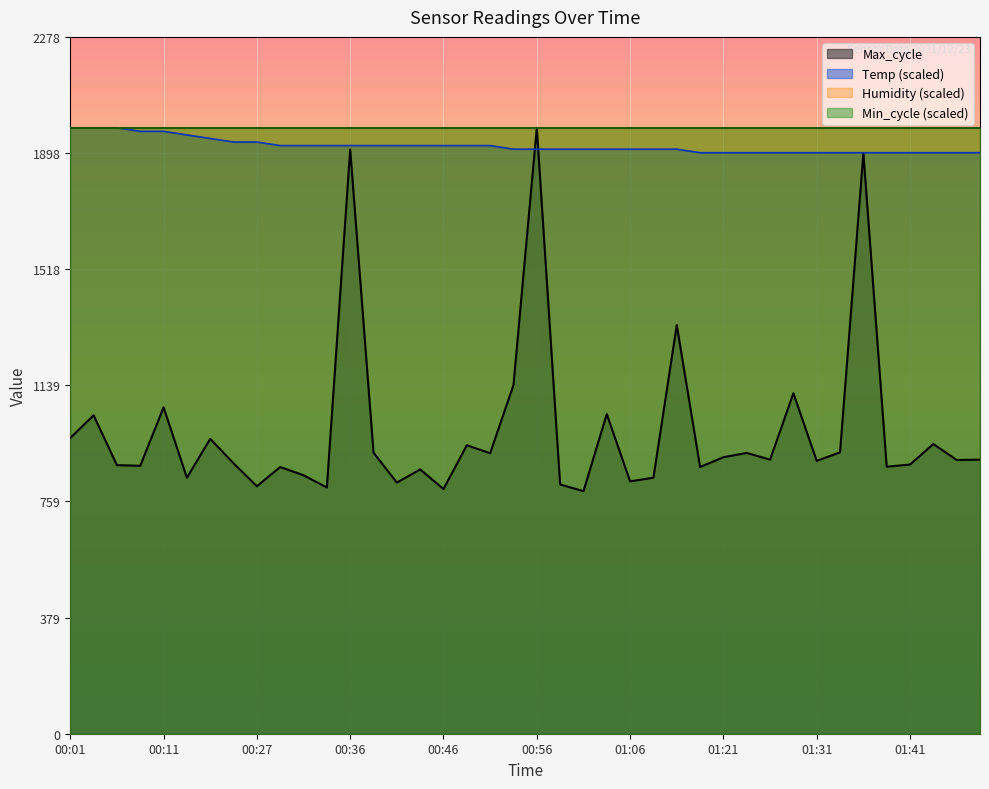

True or false: Temp has more than 0 points higher than both neighbors.

False